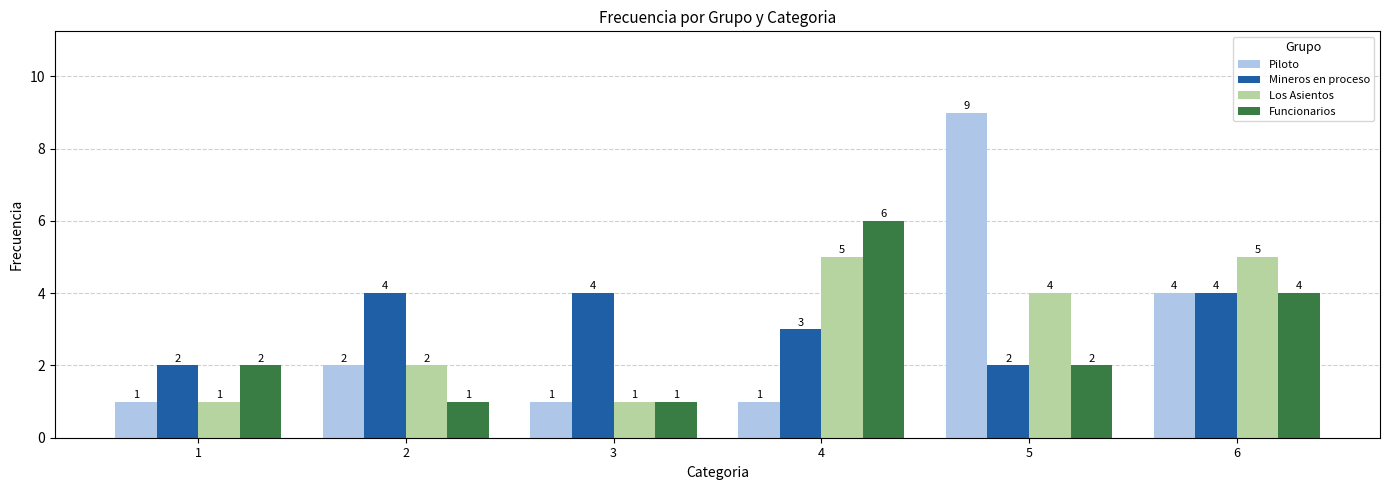

At which label is Piloto closest to 5?

6